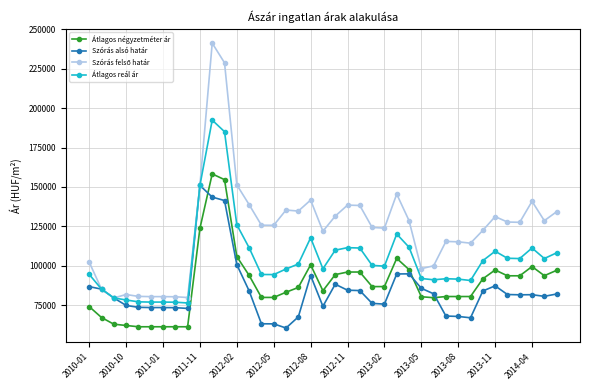

What is the highest value of the Szórás alsó határ series?

151019